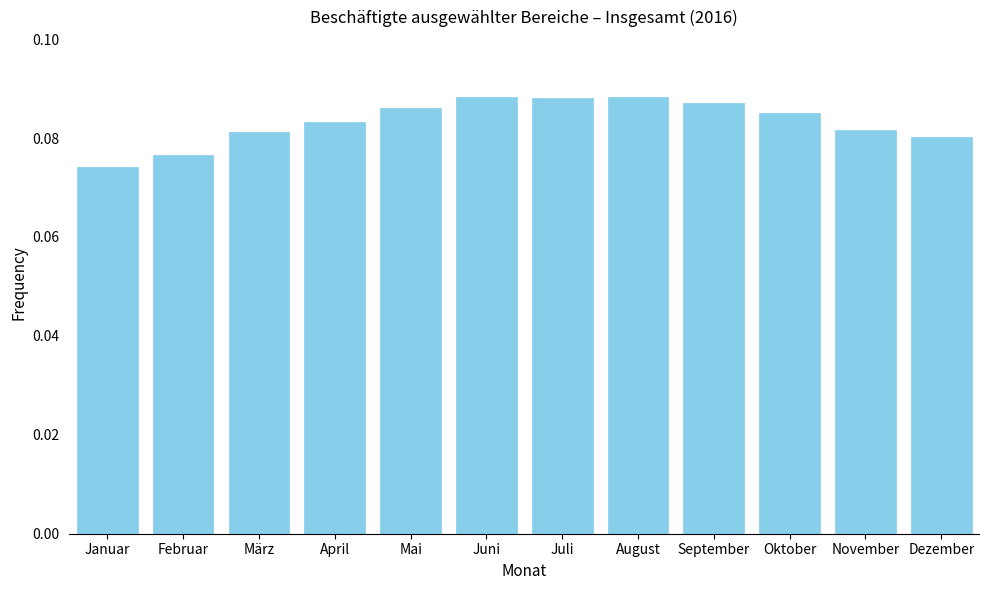

What is the sum of all values?

1.0